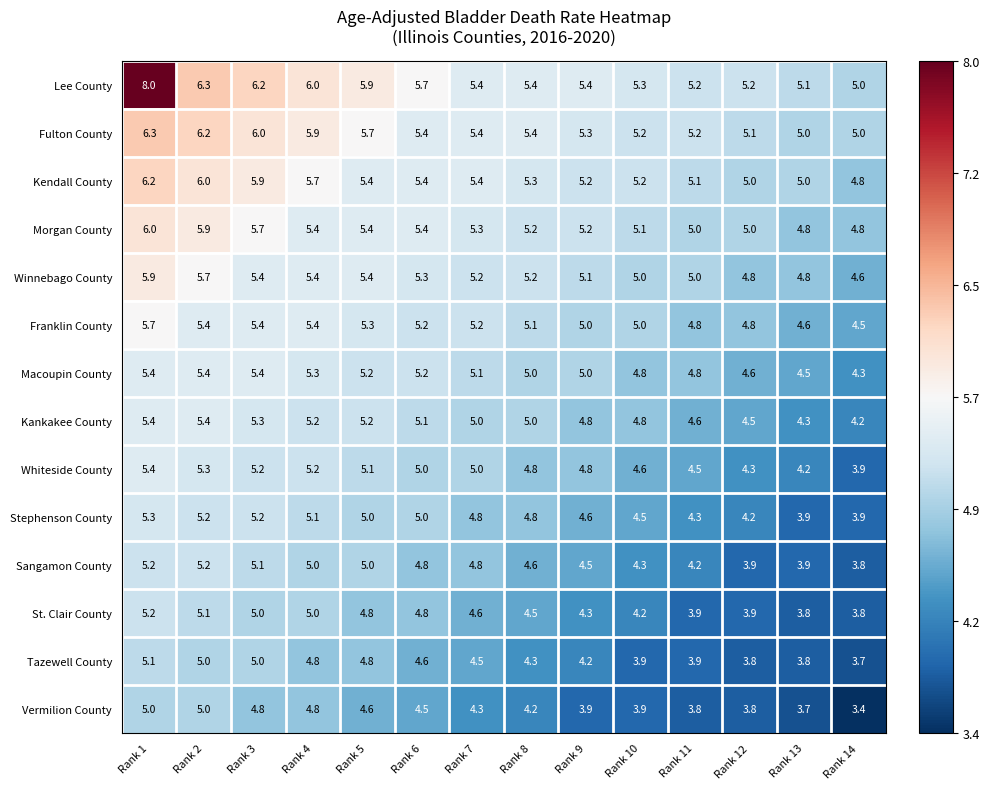

The Morgan County series shows 5.2 at Rank 8. True or false?

True